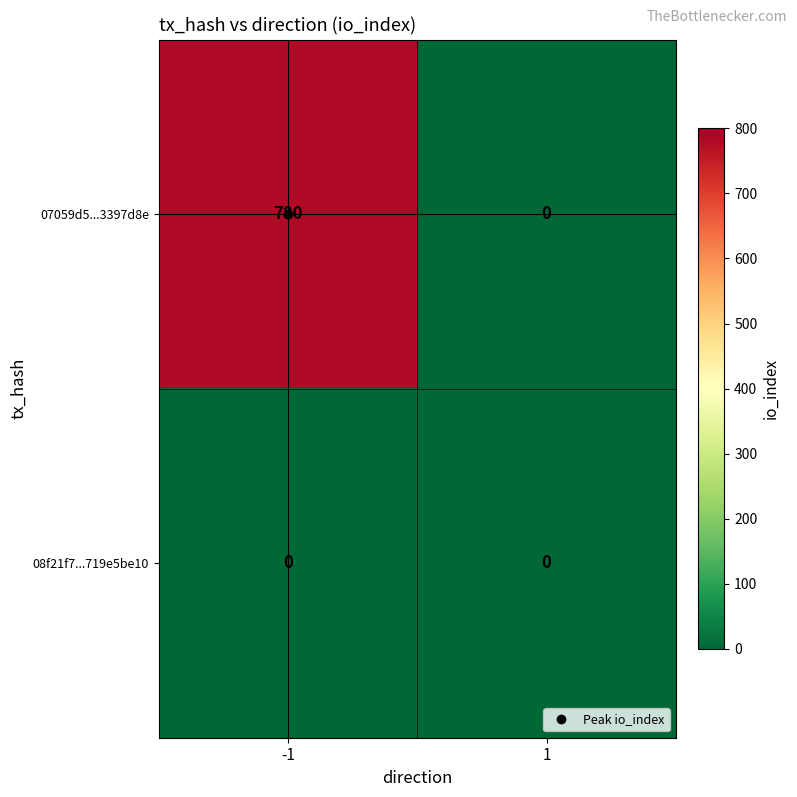

Which series has the largest total across all categories?

07059d5...3397d8e